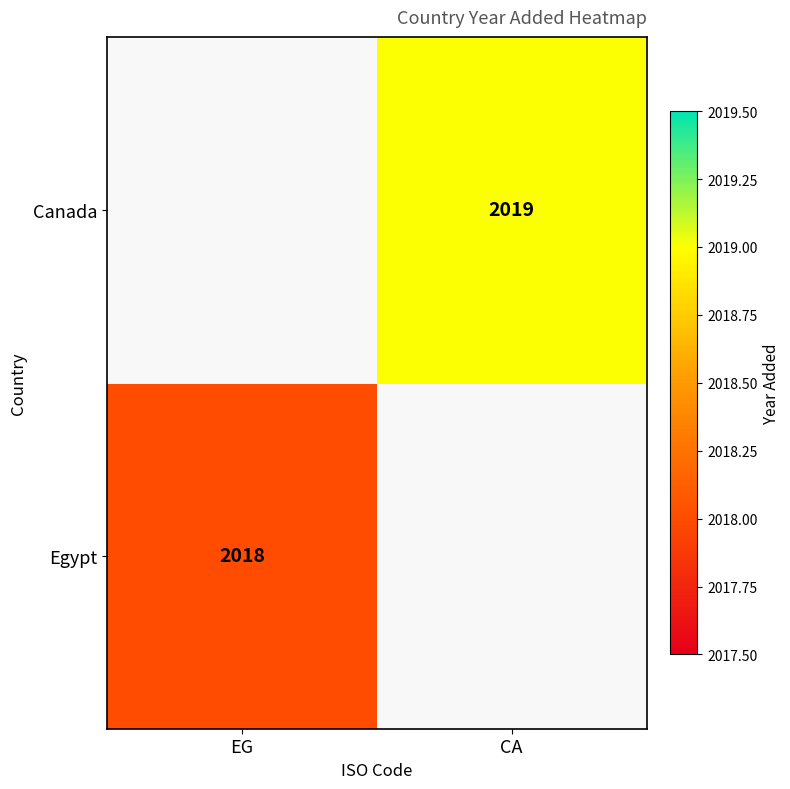

How many data points does each series have?

2